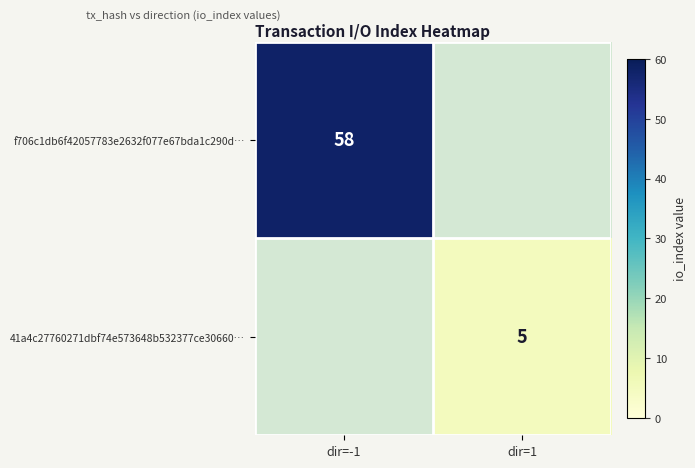

How many series are shown in this chart?

2